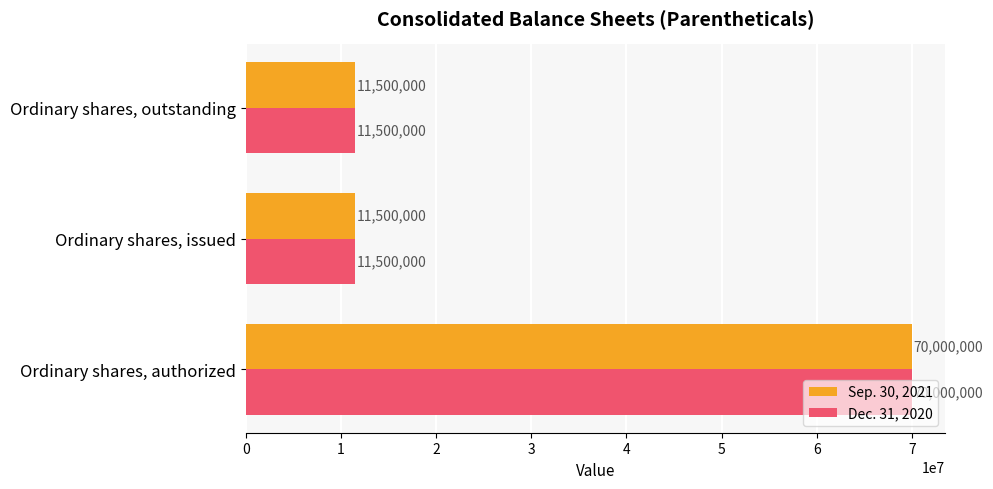

At which category is the sum across all series the highest?

Ordinary shares, authorized